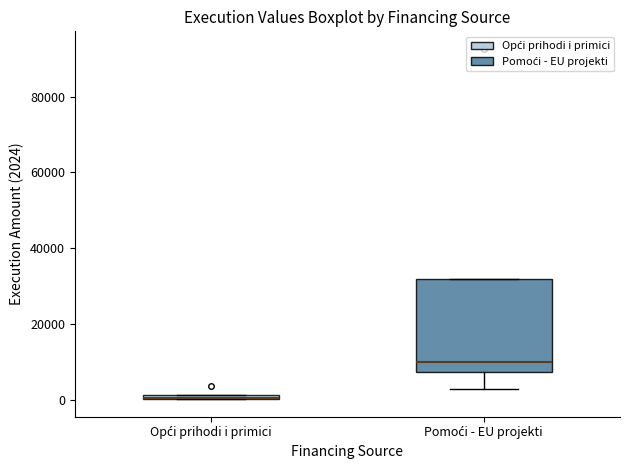

Where is the upper edge of the box for Opći prihodi i primici on the y-axis? The values are not printed on the chart, so give them approximately, as read against the axis.

2000